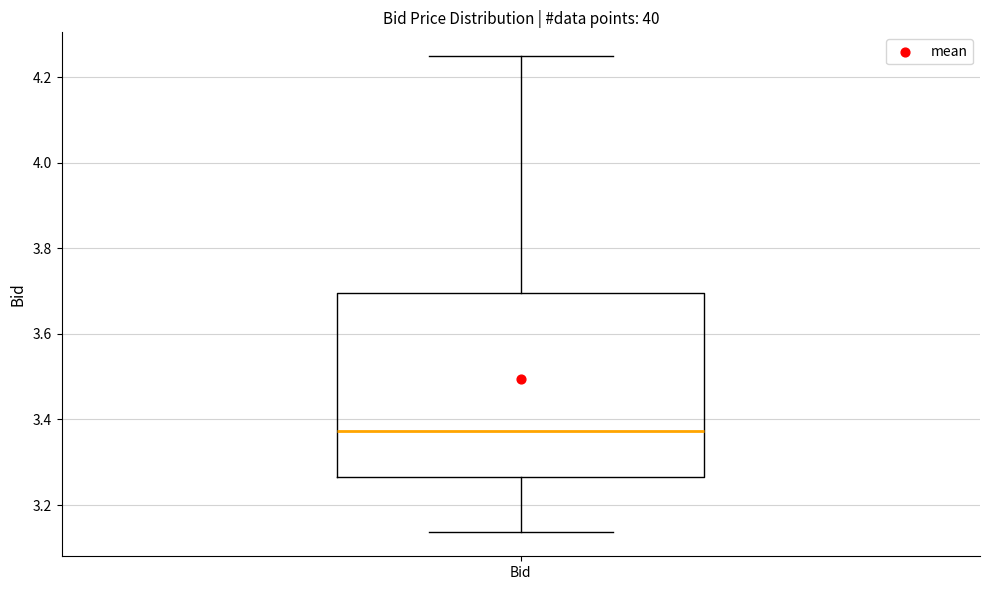

Transcribe this box plot: give where the median line is, the range the box spans, and where the two whiskers end, as read against the y-axis. The values are not printed on the chart, so give them approximately, as read against the axis.

median 3.38, box 3.26 to 3.70, whiskers 3.14 to 4.24